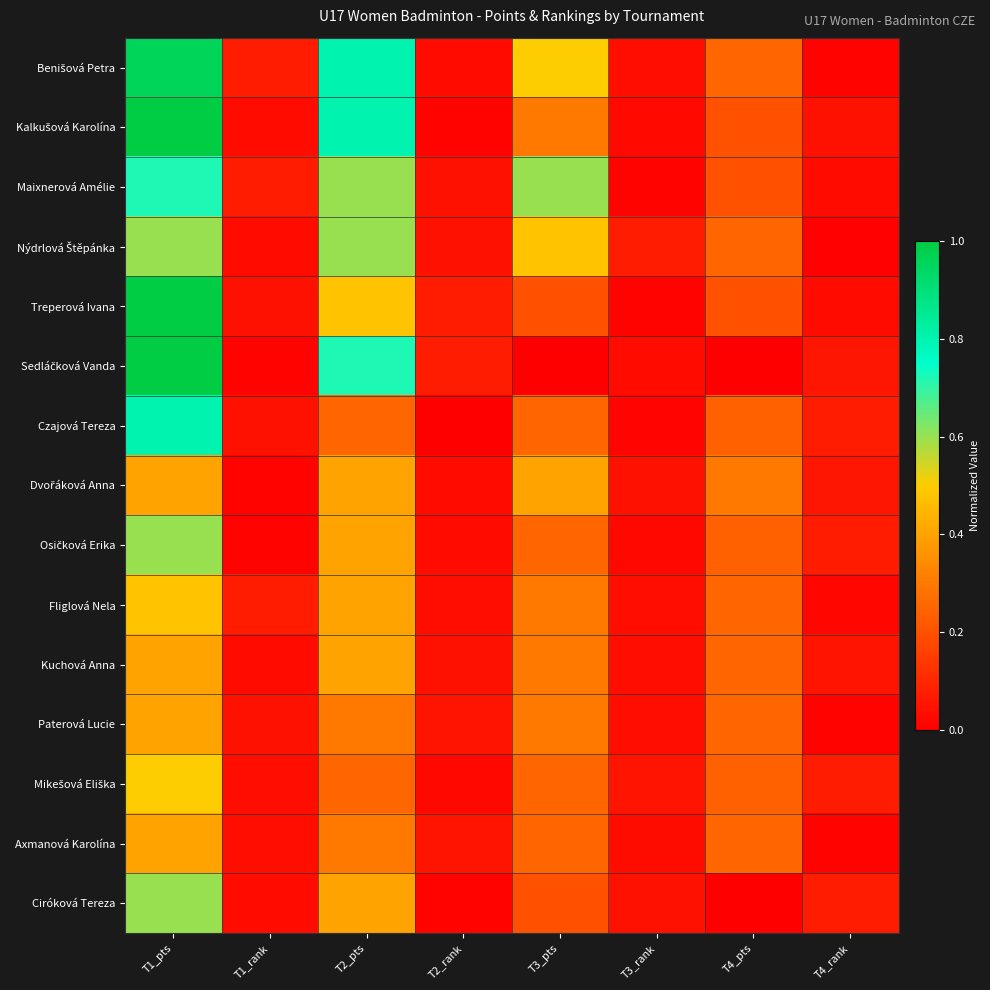

How many distinct data groups are displayed?

15